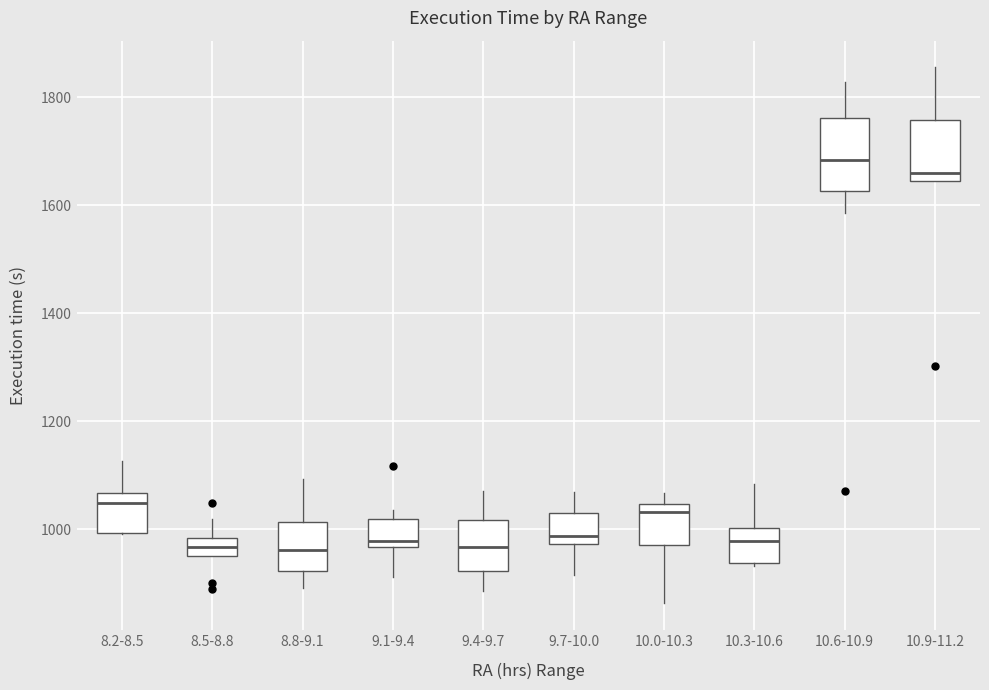

Reading left to right, transcribe this box plot: for each box, give where its median line is, the range the box spans, and where its two whiskers end, as read against the y-axis. The values are not printed on the chart, so give them approximately, as read against the axis.

8.2-8.5: median 1040, box 1000 to 1060, whiskers 1000 to 1120
8.5-8.8: median 960 (inside the box), box 960 to 980, whiskers 960 to 1020
8.8-9.1: median 960, box 920 to 1020, whiskers 900 to 1100
9.1-9.4: median 980, box 960 to 1020, whiskers 920 to 1040
9.4-9.7: median 960, box 920 to 1020, whiskers 880 to 1080
9.7-10.0: median 980 (just above the box's lower edge), box 980 to 1040, whiskers 920 to 1060
10.0-10.3: median 1040 (just below the box's upper edge), box 980 to 1040, whiskers 860 to 1060
10.3-10.6: median 980, box 940 to 1000, whiskers 940 to 1080
10.6-10.9: median 1680, box 1620 to 1760, whiskers 1580 to 1820
10.9-11.2: median 1660, box 1640 to 1760, whiskers 1640 to 1860